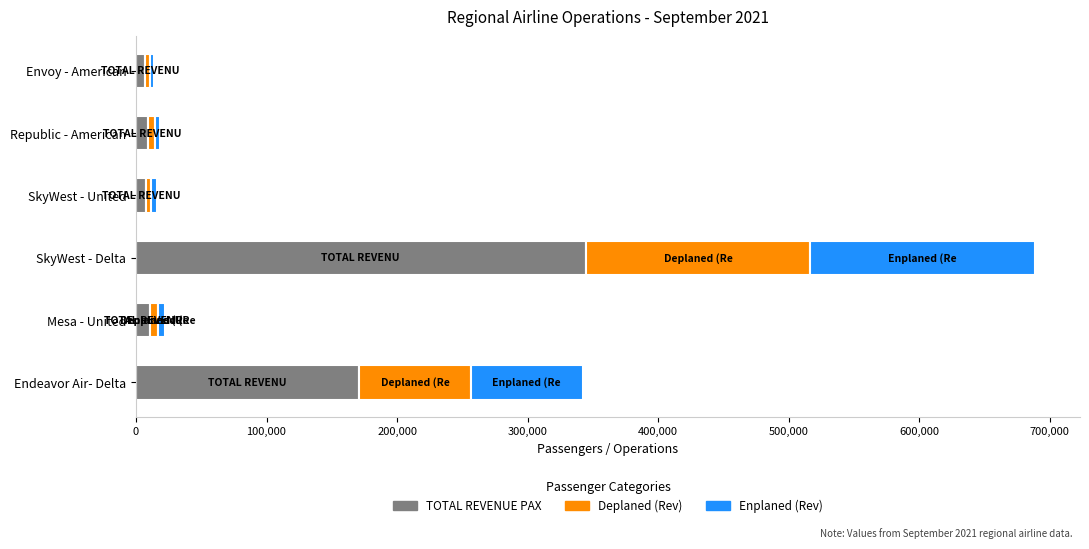

At which category is the sum across all series the highest?

SkyWest - Delta